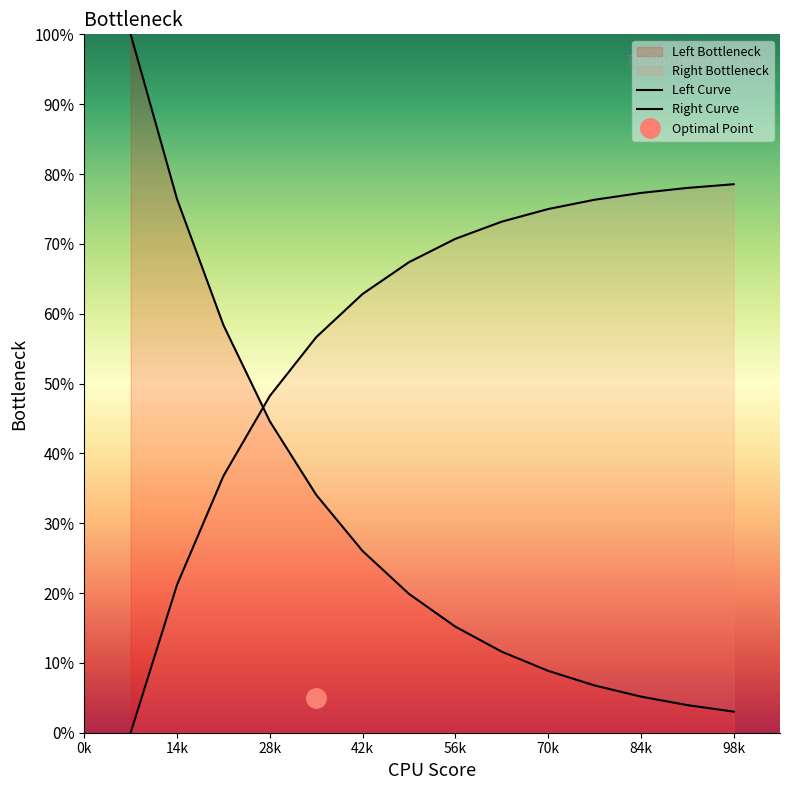

What is the average value of the Left Curve series?

29.6